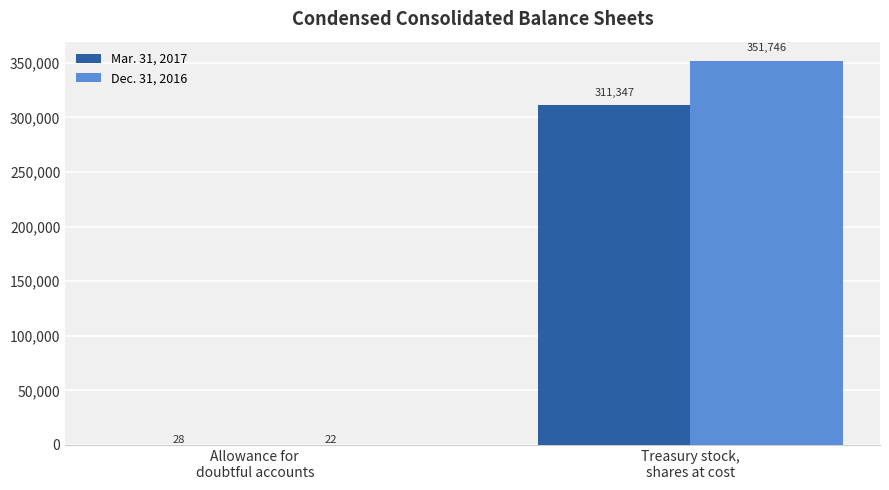

What is the sum of all Dec. 31, 2016 values?

351768